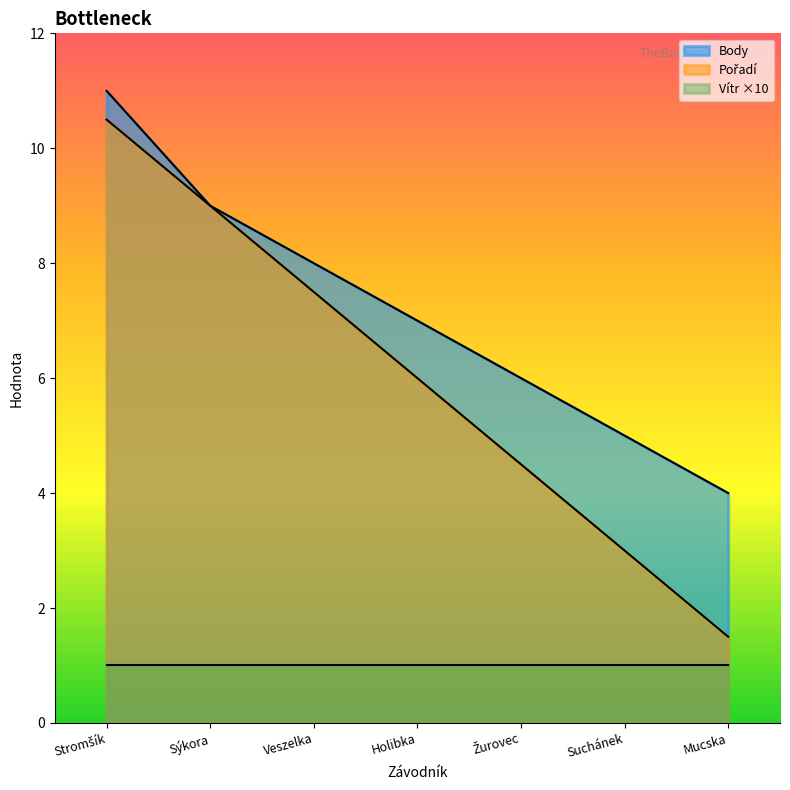

Between Sýkora and Suchánek, which is larger?

Sýkora